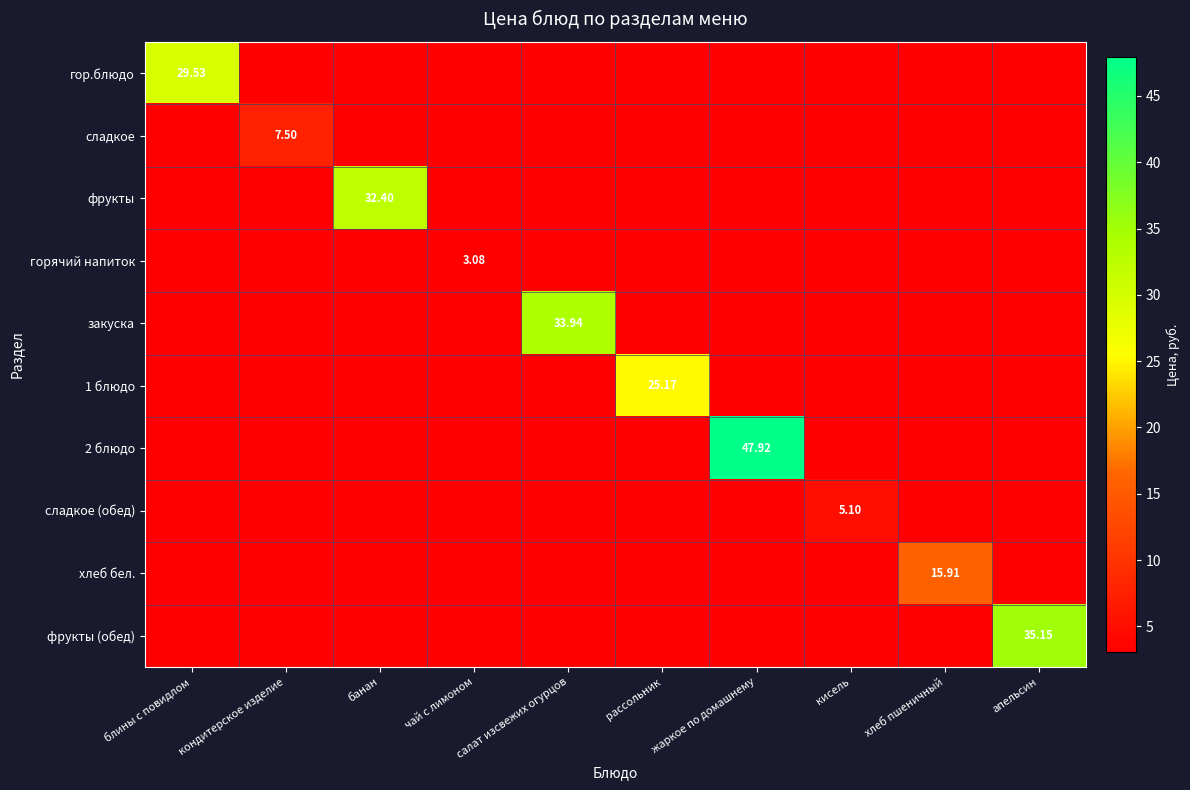

List the labels in order of 2 блюдо value, largest first.

жаркое по домашнему, блины с повидлом, кондитерское изделие, банан, чай с лимоном, салат изсвежих огурцов, рассольник, кисель, хлеб пшеничный, апельсин